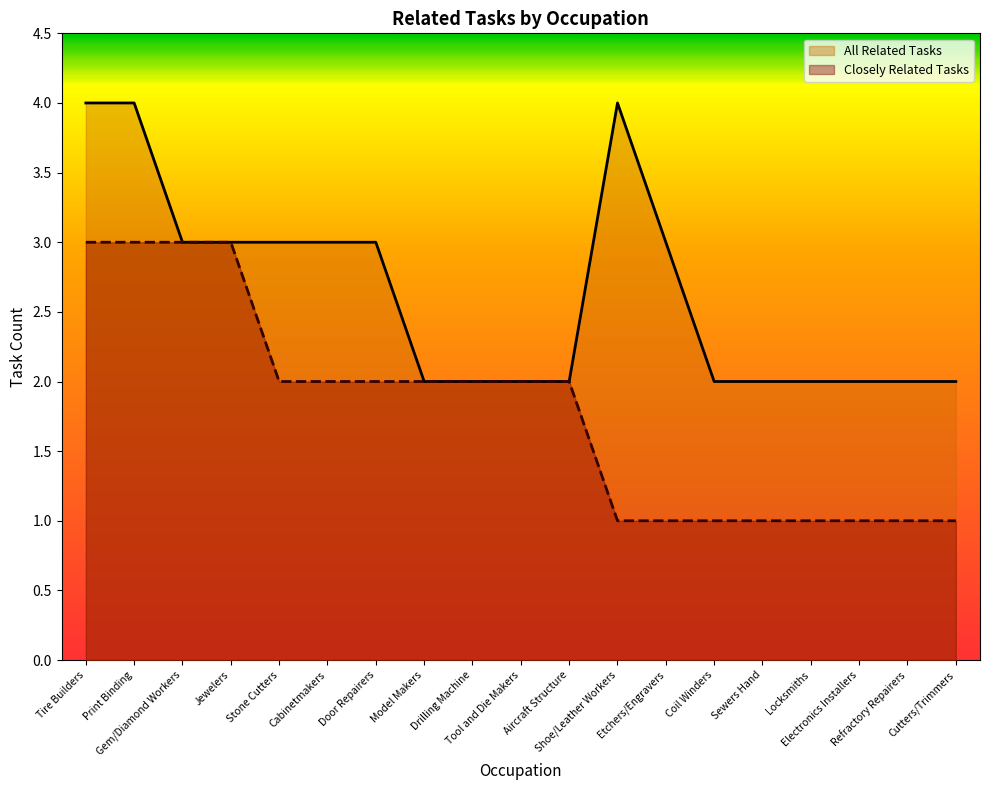

What is the minimum value shown in the chart?

1